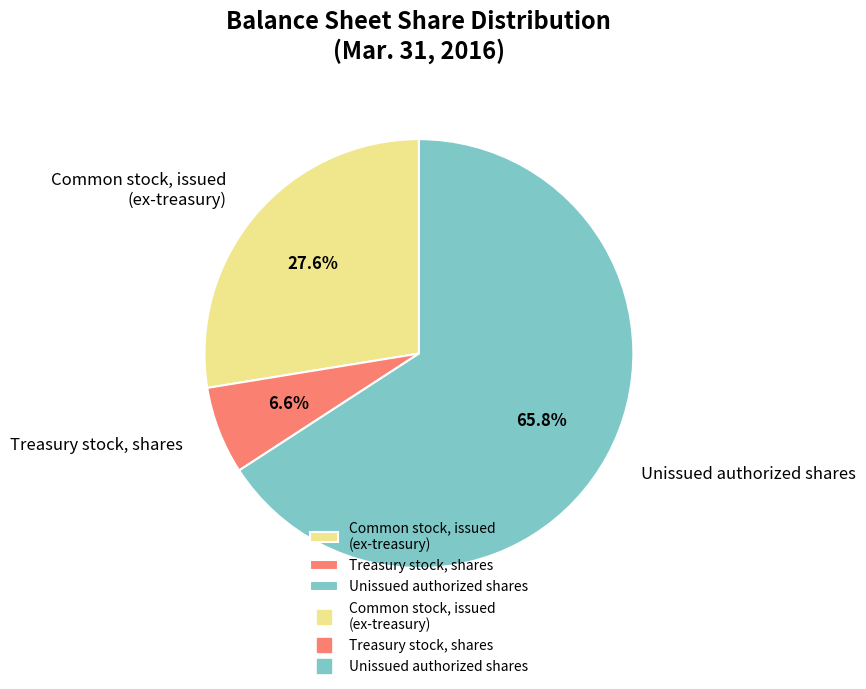

Rank the categories by value from lowest to highest.

Treasury stock, shares, Common stock, issued (ex-treasury), Unissued authorized shares